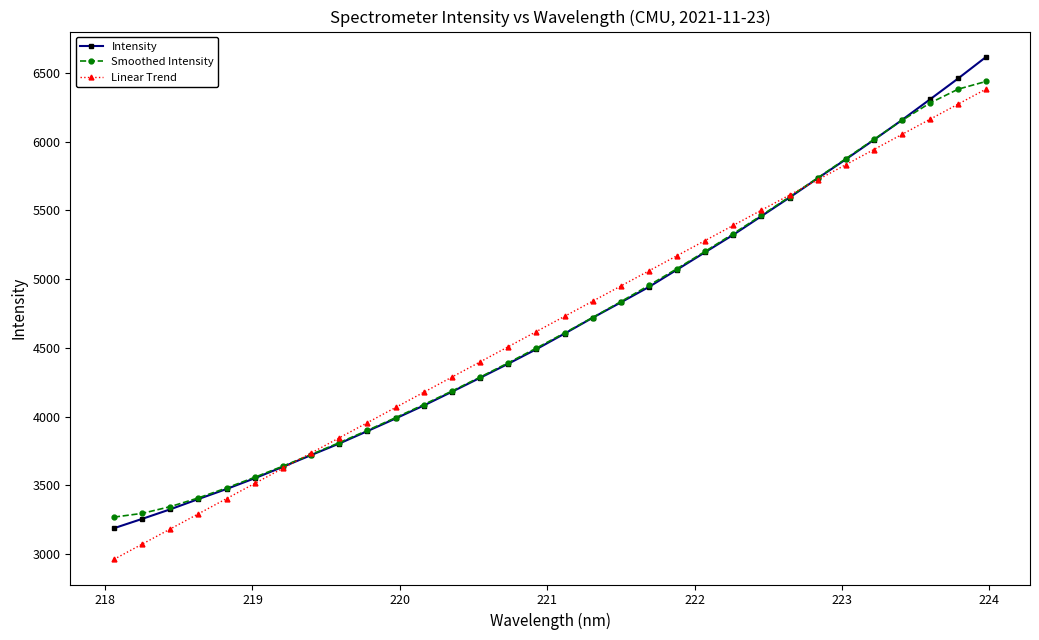

How many values in the Smoothed Intensity series are below 4607?

16